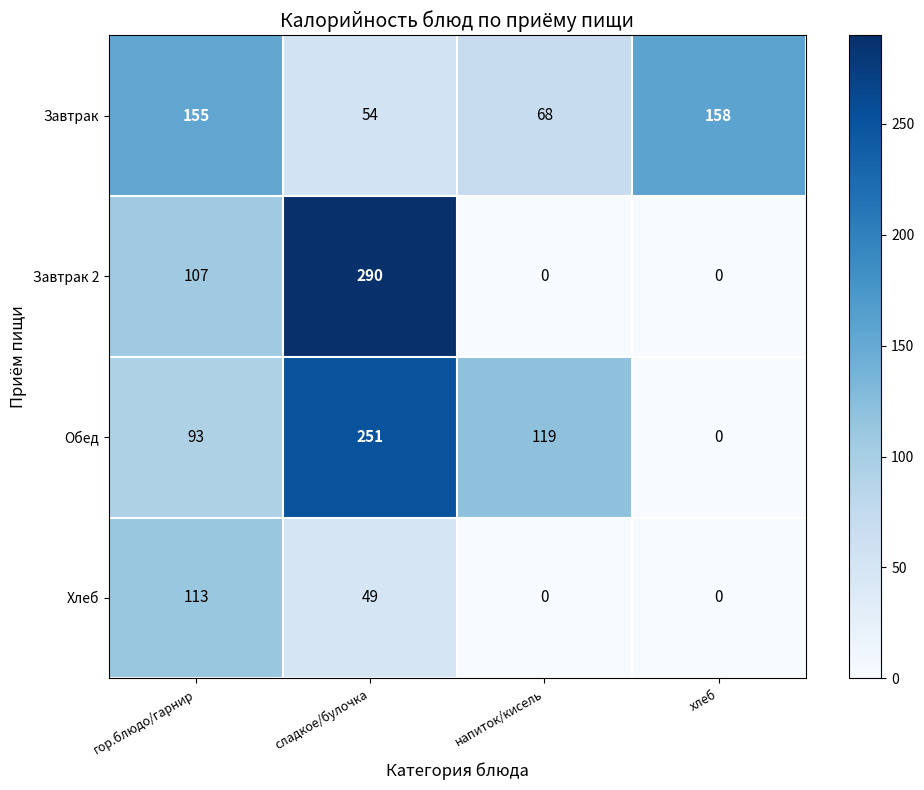

Reading left to right, extract all data points from this chart.

Завтрак: 155	54	68	158
Завтрак 2: 107	290	0	0
Обед: 93	251	119	0
Хлеб: 113	49	0	0